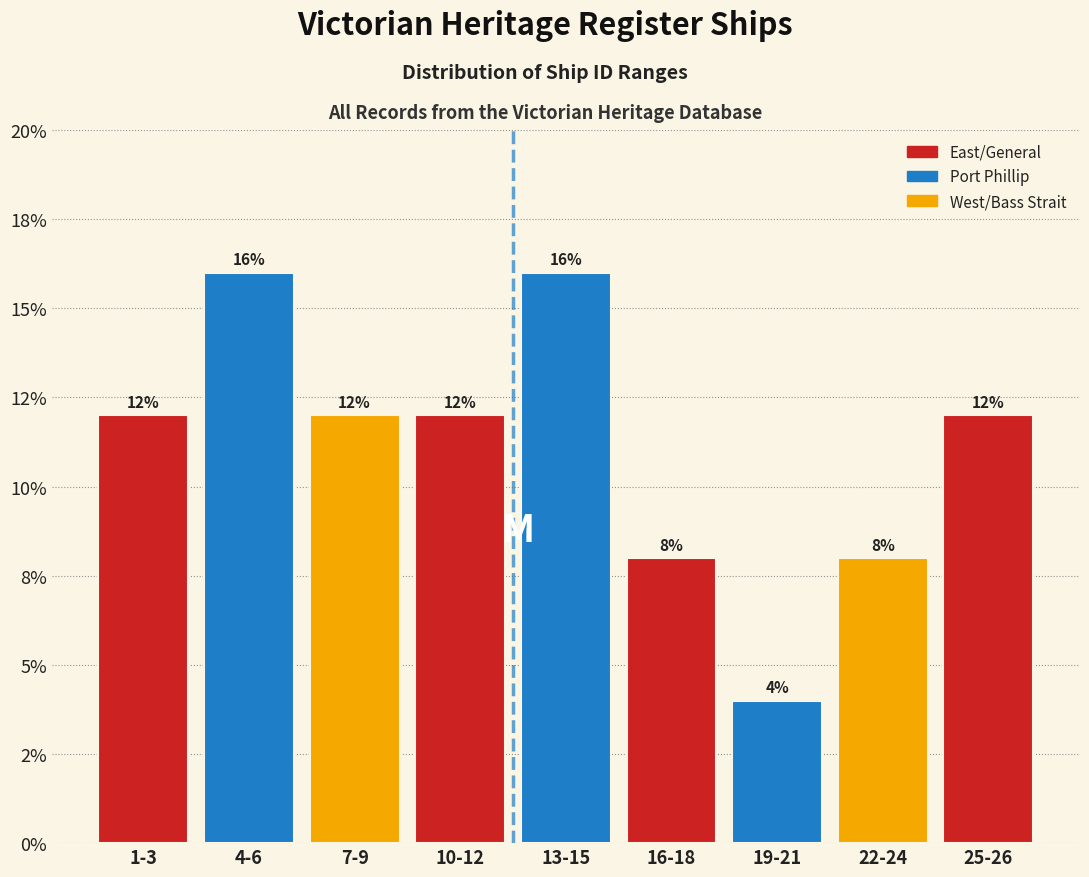

Does the chart contain any negative values?

No